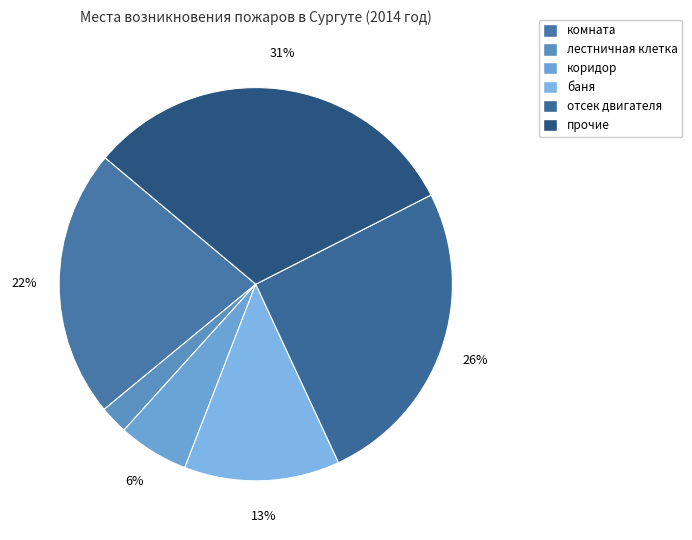

True or false: баня accounts for 13% of the total.

True